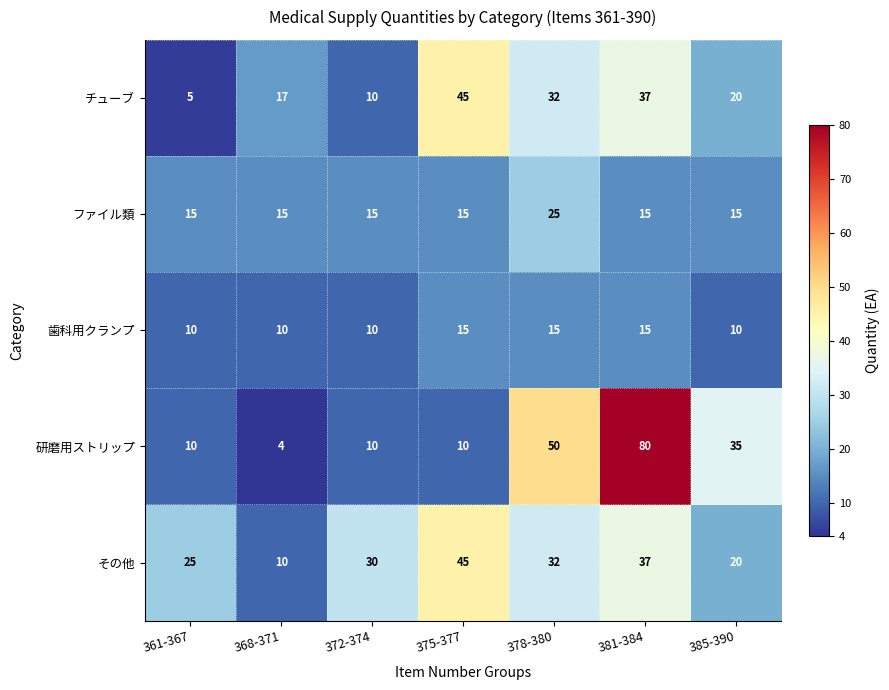

How many series are shown in this chart?

5